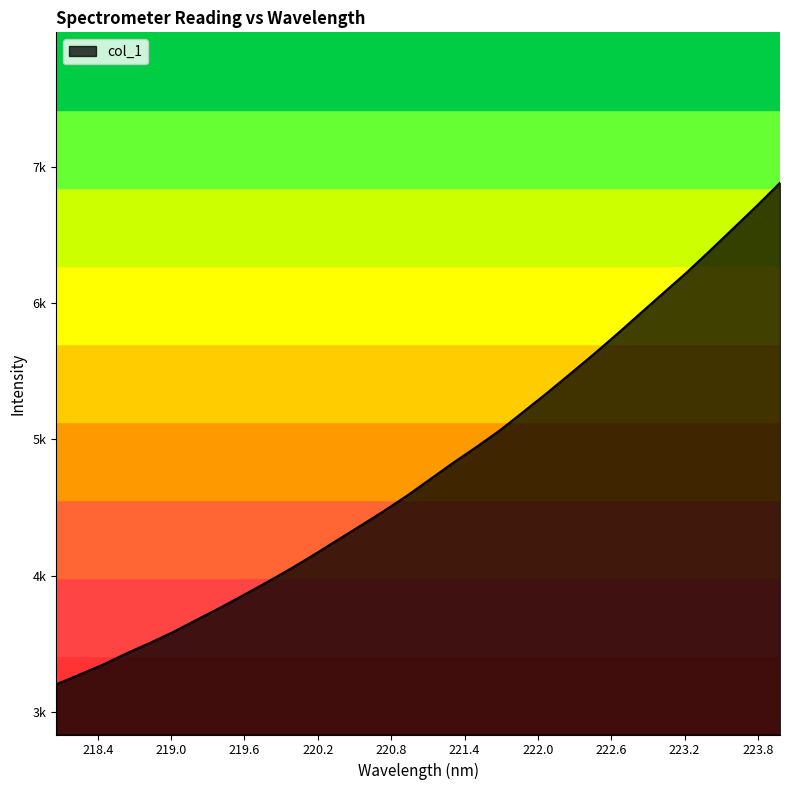

At which label does the data first exceed 4706?

221.1174